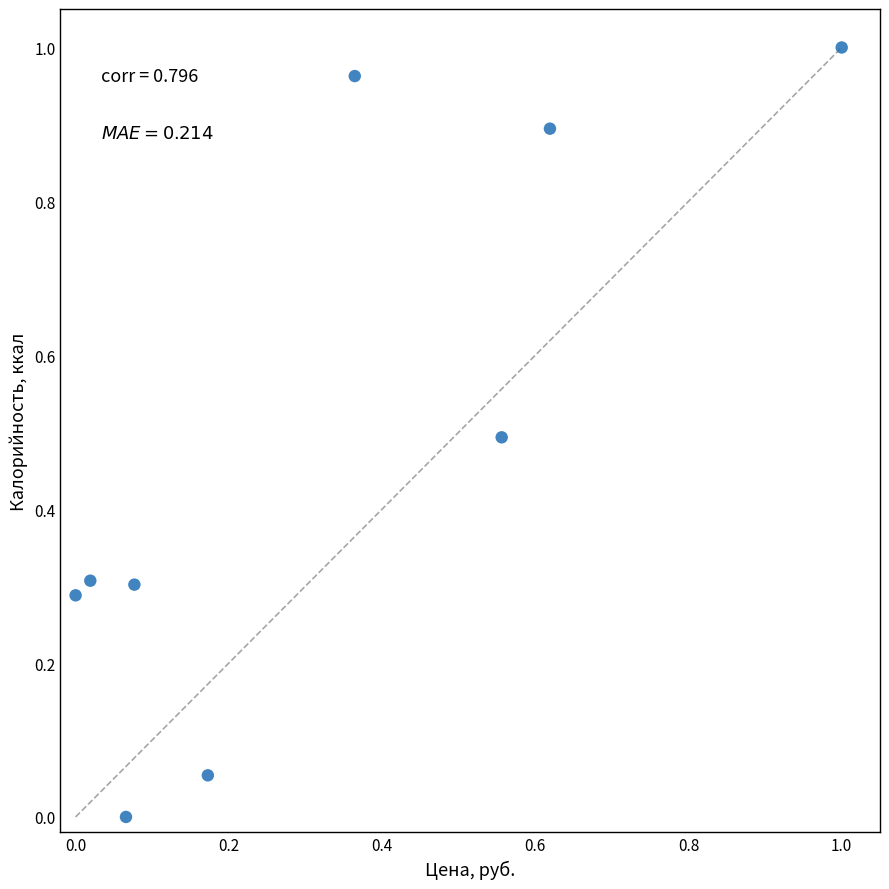

What is the average Y value?

0.5